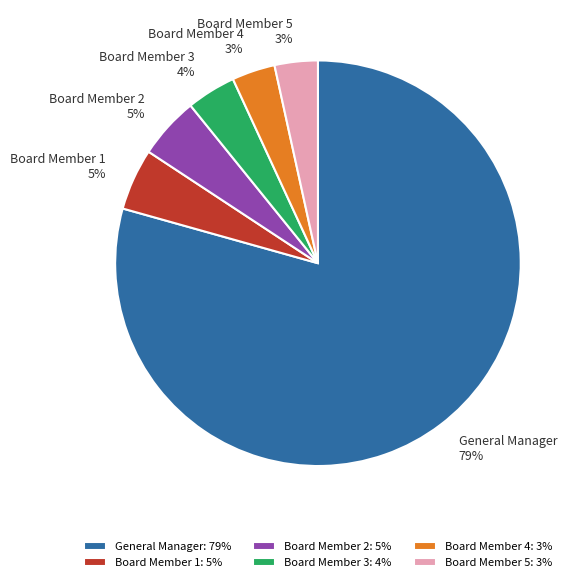

To the nearest percent, what is the average slice percentage?

17%